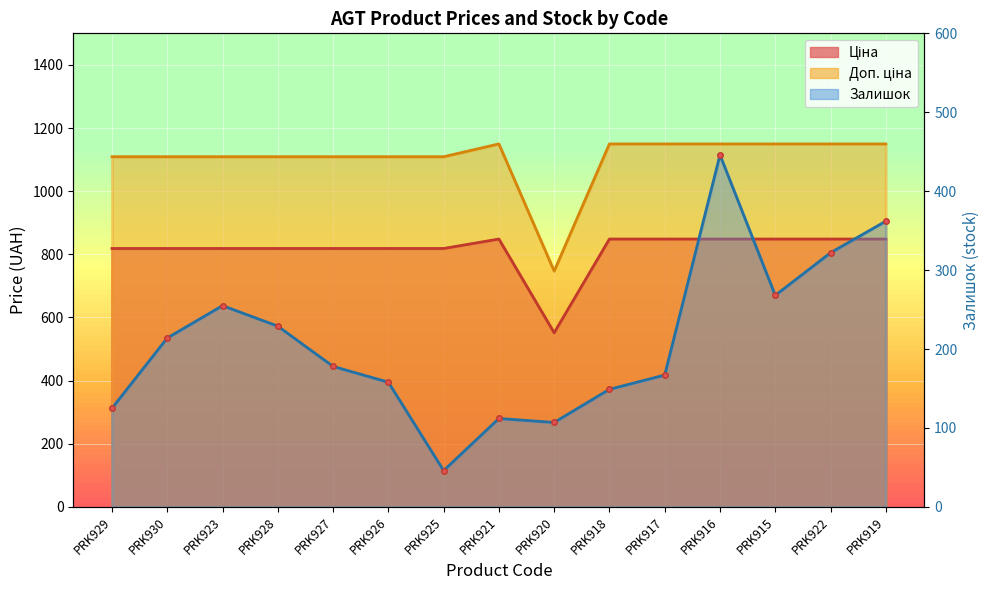

What is the label of the 2nd point from the right?

PRK922